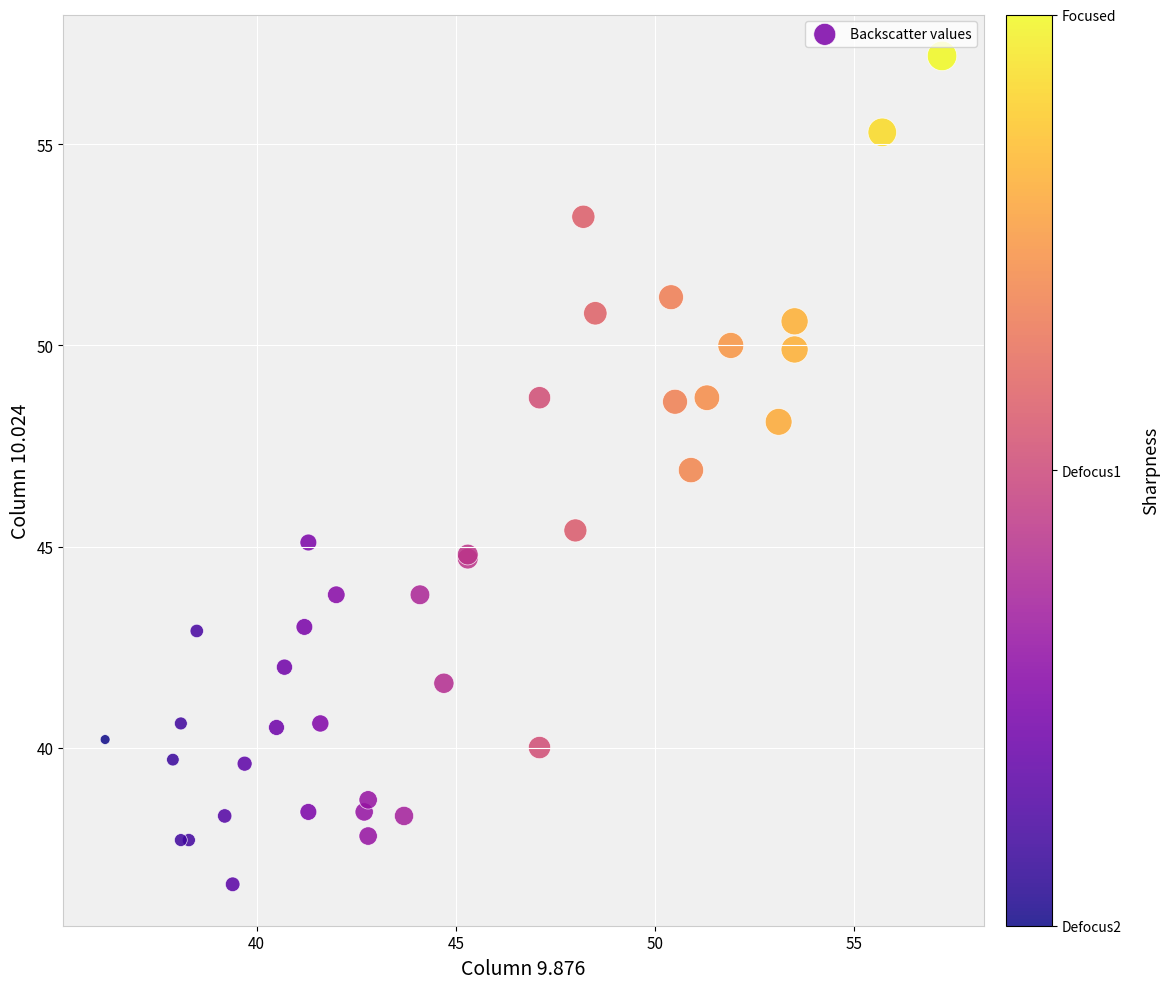

What Y value in the scatter plot is closest to 46?

45.4